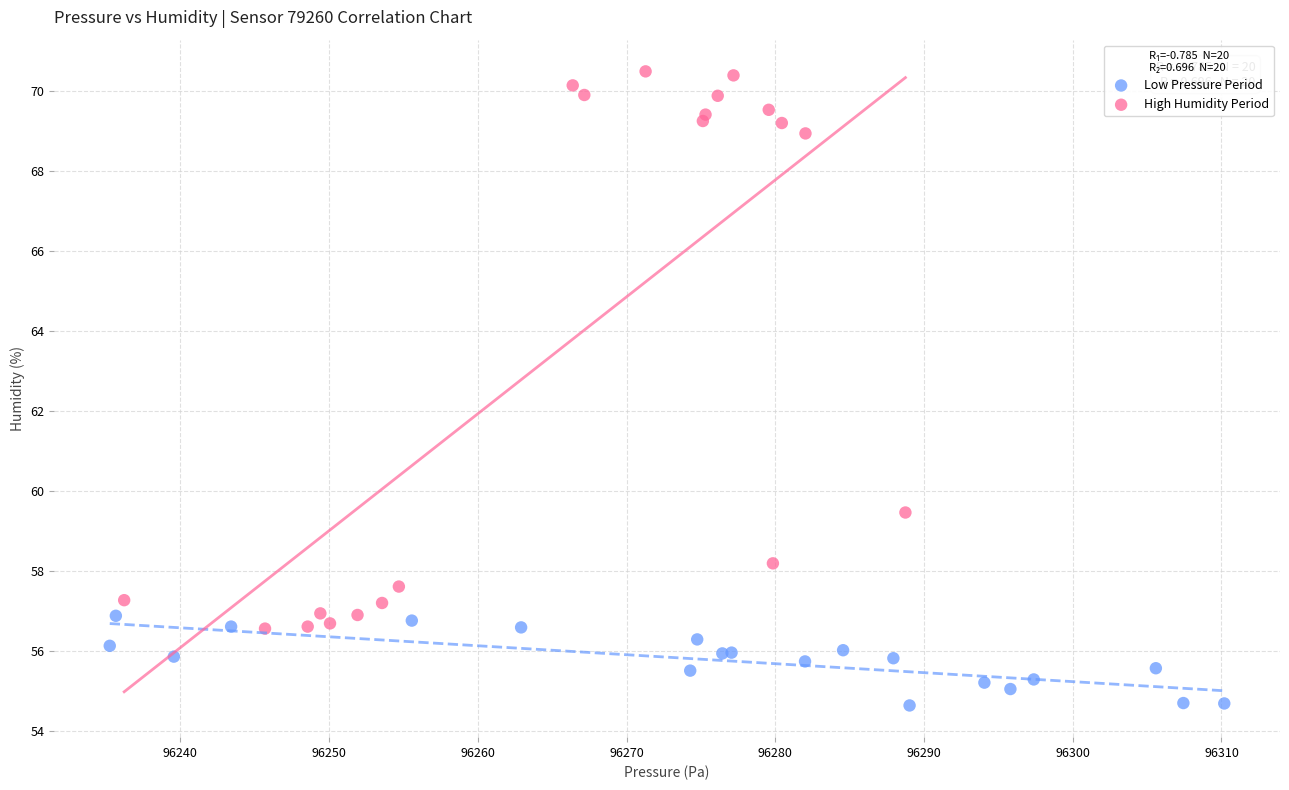

Which series reaches the maximum Y coordinate?

High Humidity Period